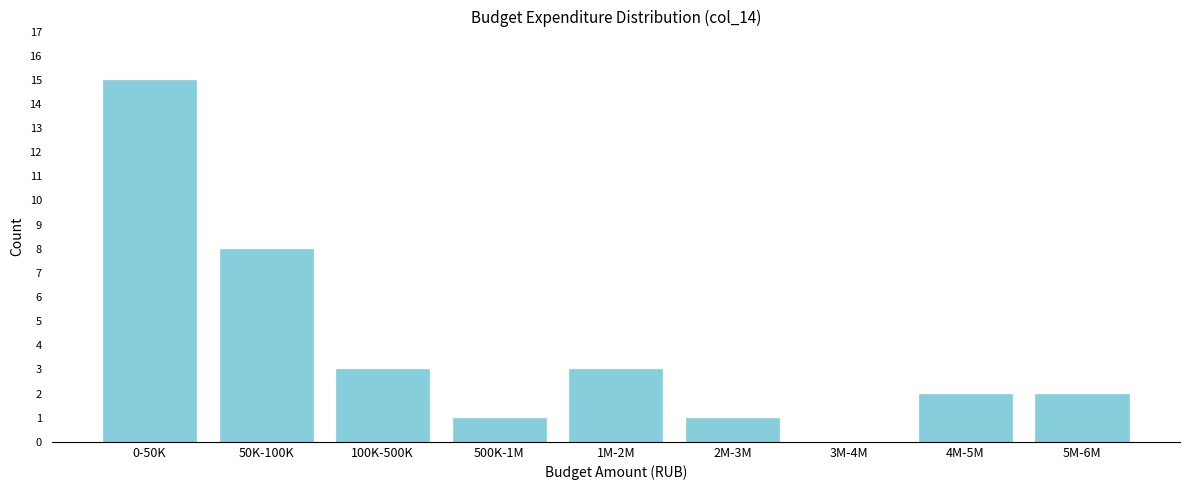

Reading left to right, list all the values displayed in this chart.

0-50K=15	50K-100K=8	100K-500K=3	500K-1M=1	1M-2M=3	2M-3M=1	3M-4M=0	4M-5M=2	5M-6M=2